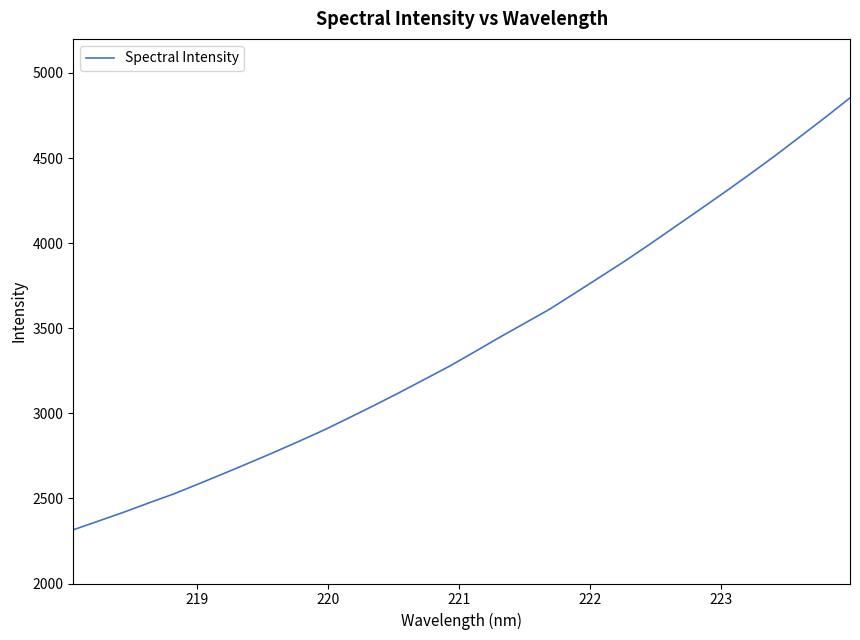

What is the minimum value shown in the chart?

2315.4